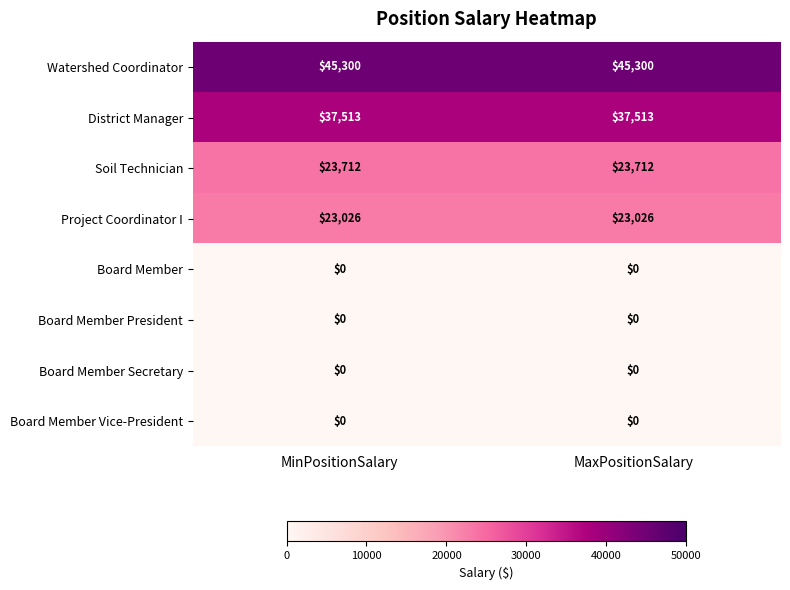

What is the sum of all Watershed Coordinator values?

90600